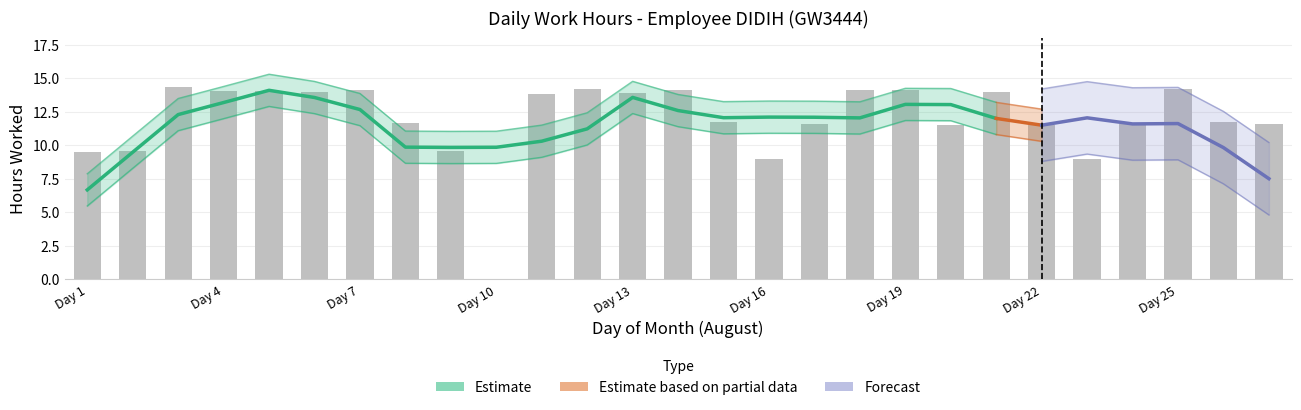

List the labels in order of value, smallest first.

10, 16, 23, 1, 9, 2, 20, 22, 17, 24, 27, 8, 26, 15, 11, 13, 6, 21, 5, 4, 19, 18, 7, 14, 12, 25, 3